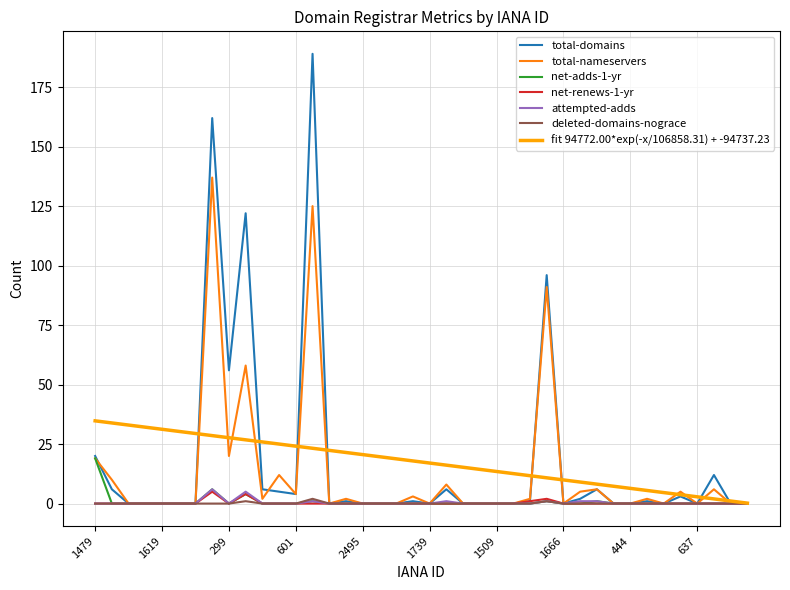

Rank the series by their maximum value, from lowest to highest.

deleted-domains-nograce, net-renews-1-yr, attempted-adds, net-adds-1-yr, total-nameservers, total-domains